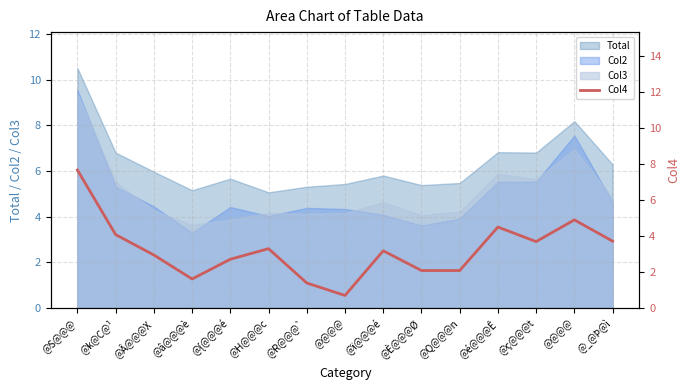

Reading left to right, extract all data points from this chart.

@S@@@=7.7	@k@C@¹=4.1	@Â@@@X=2.9	@â@@@è=1.6	@{@@@é=2.7	@H@@@c=3.3	@R@@@`=1.4	@@@@=0.7	@ï@@@é=3.2	@È@@@Ø=2.1	@Q@@@n=2.1	@é@@@Ê=4.5	@ç@@@t=3.7	@@@@=4.9	@_@Þ@ì=3.7